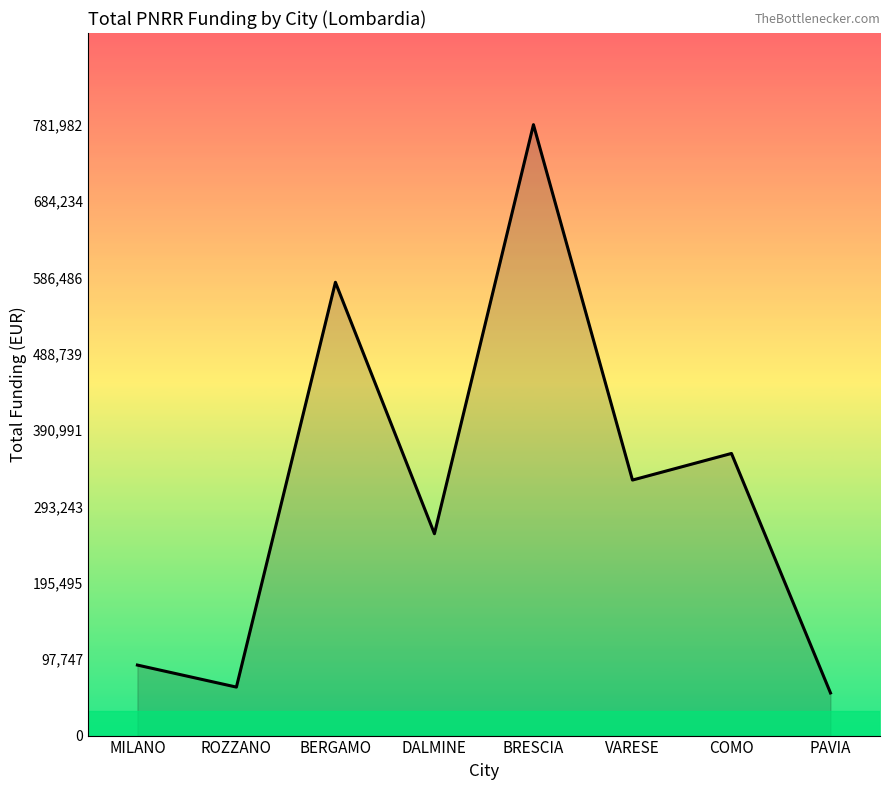

At which category does the chart reach its peak across all series?

BRESCIA